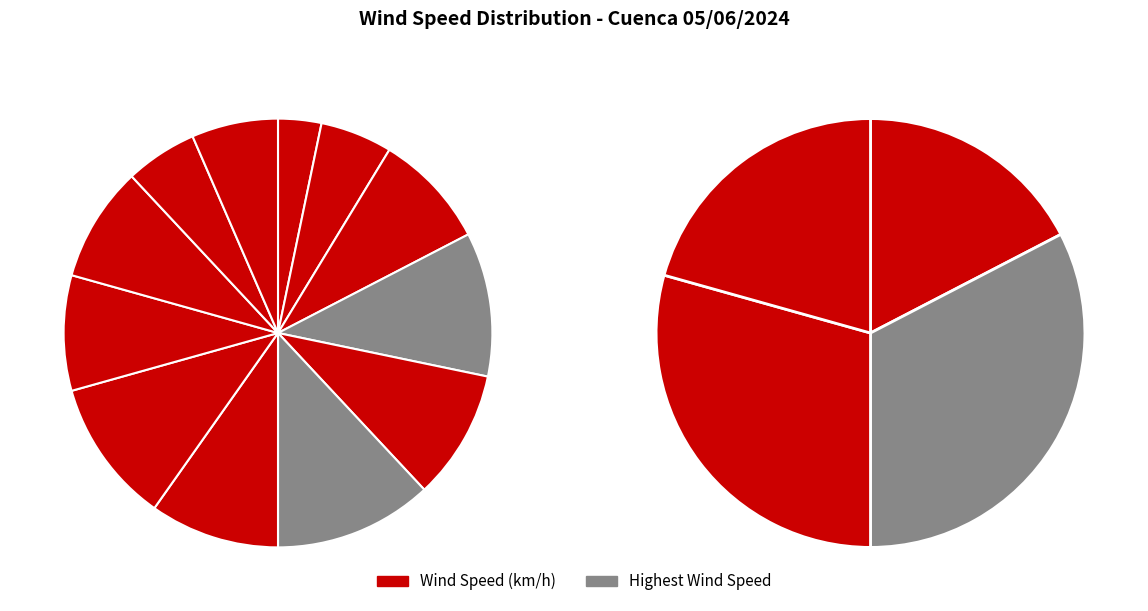

To the nearest percent, what is the difference between the 17:00 and 15:00 slice percentages?

1%